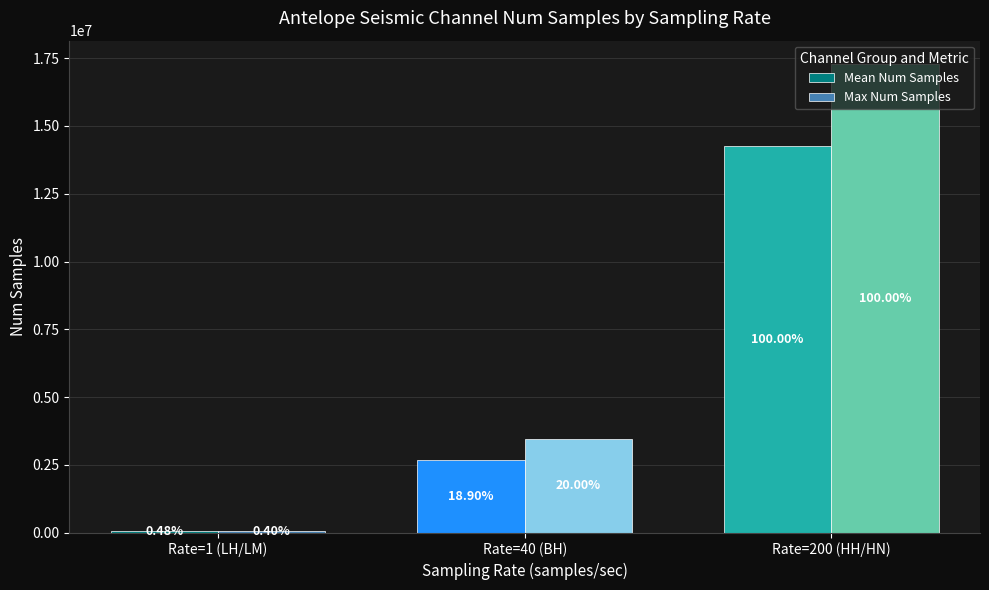

Reading right to left, what are all the values shown in this chart?

Mean Num Samples: 14251949.7	2694215.3	68897.2
Max Num Samples: 17279999.0	3456000.0	69206.0